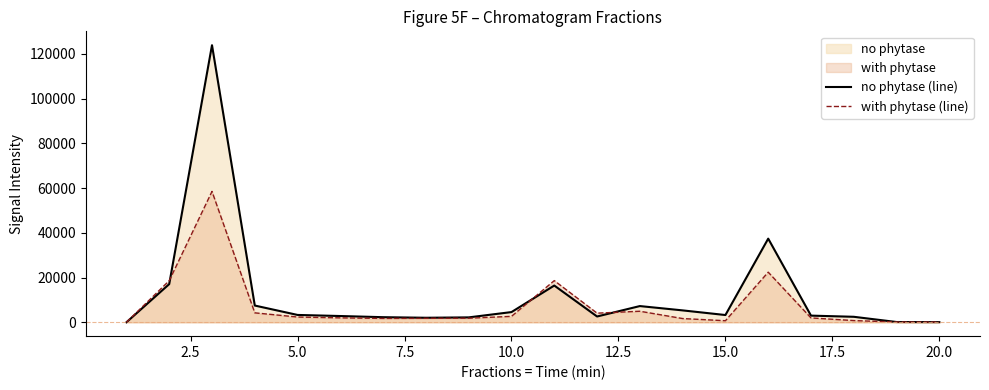

What is the maximum value for no phytase (line)?

123937.2